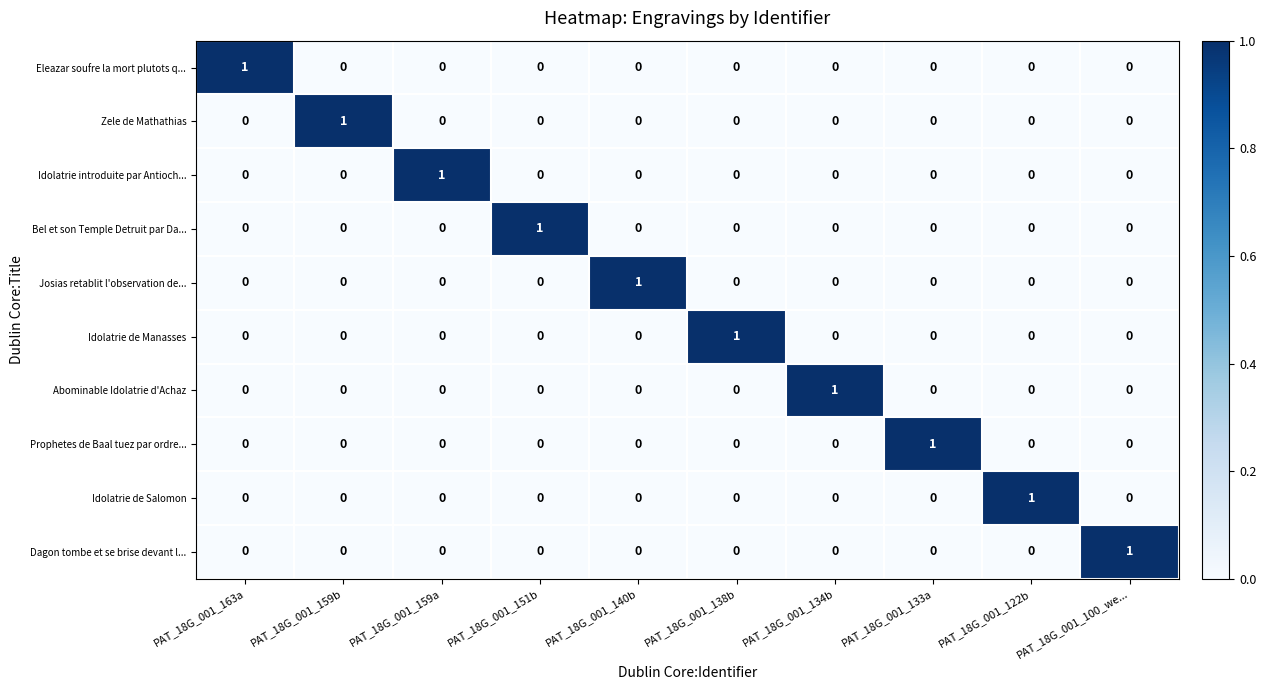

At which label does Josias retablit l'observation de... reach its peak?

PAT_18G_001_140b